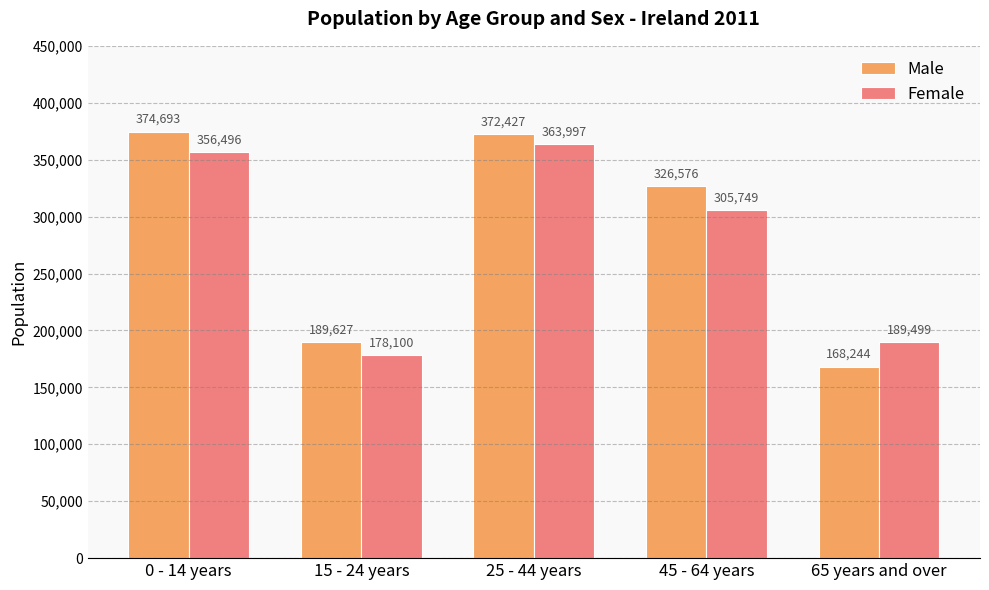

What is the average value of the Female series?

278768